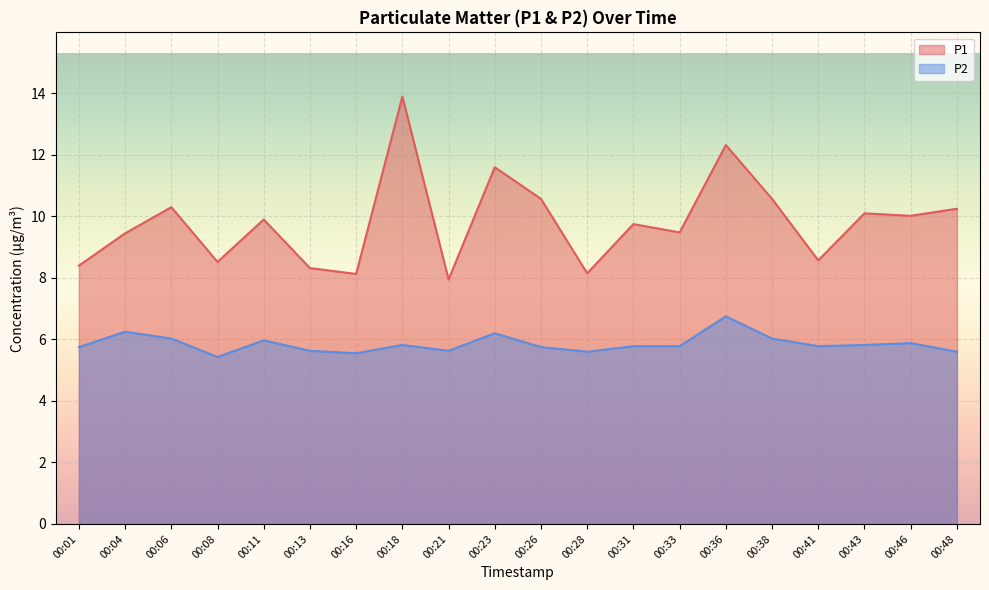

What is the greatest value displayed?

13.9